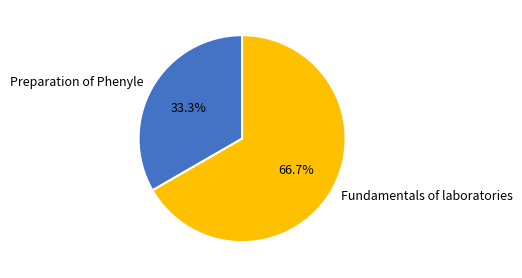

To the nearest percent, what percentage of the pie is Fundamentals of laboratories?

67%